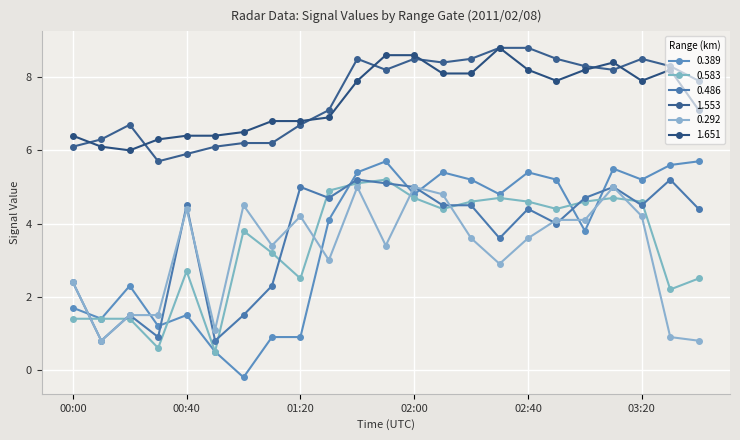

How many data points does each series have?

23